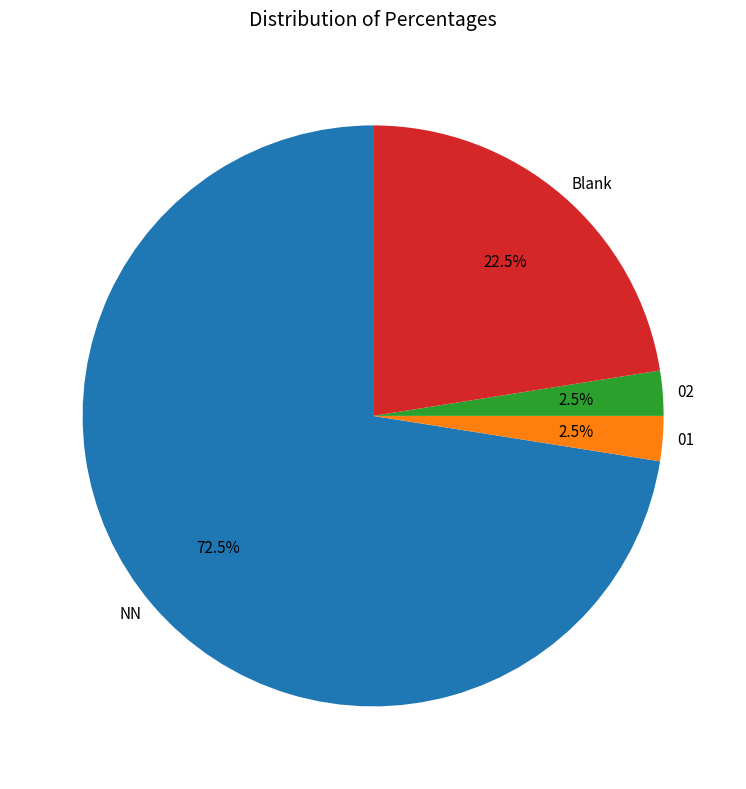

To the nearest percent, what is the difference between the 01 and 02 slice percentages?

0%